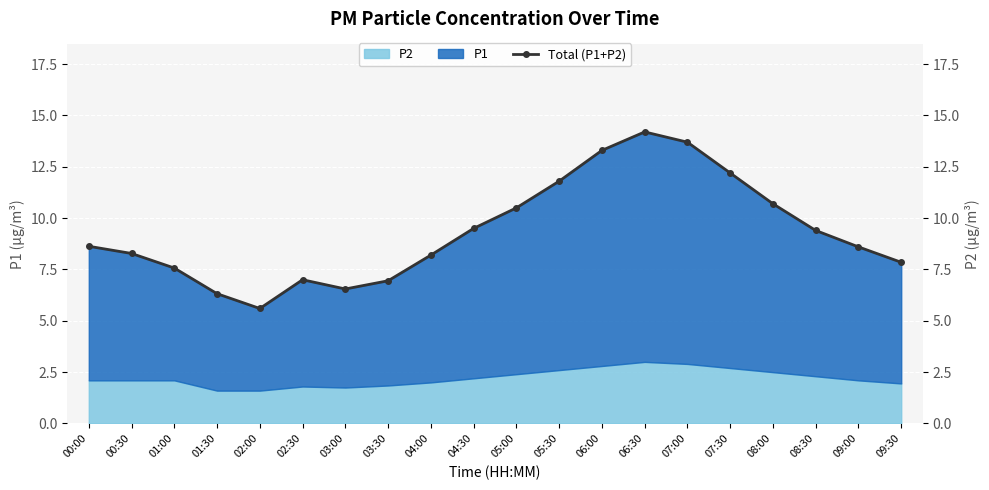

Reading right to left, what are all the values shown in this chart?

09:30=7.9	09:00=8.6	08:30=9.4	08:00=10.7	07:30=12.2	07:00=13.7	06:30=14.2	06:00=13.3	05:30=11.8	05:00=10.5	04:30=9.5	04:00=8.2	03:30=6.9	03:00=6.5	02:30=7.0	02:00=5.6	01:30=6.3	01:00=7.6	00:30=8.3	00:00=8.6